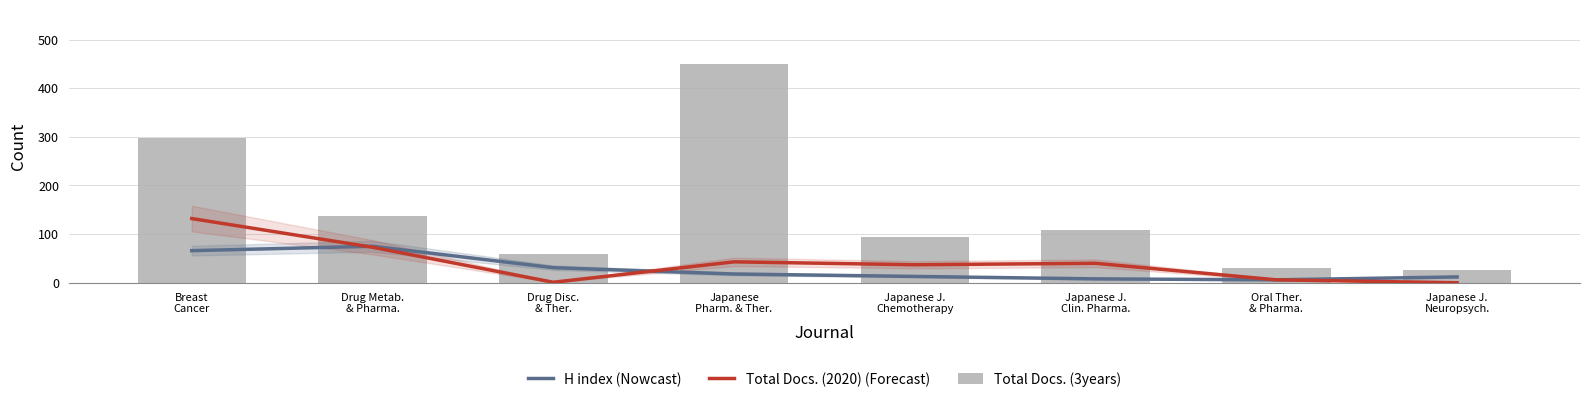

At which label is H index (Nowcast) closest to 40?

Drug Disc.
& Ther.